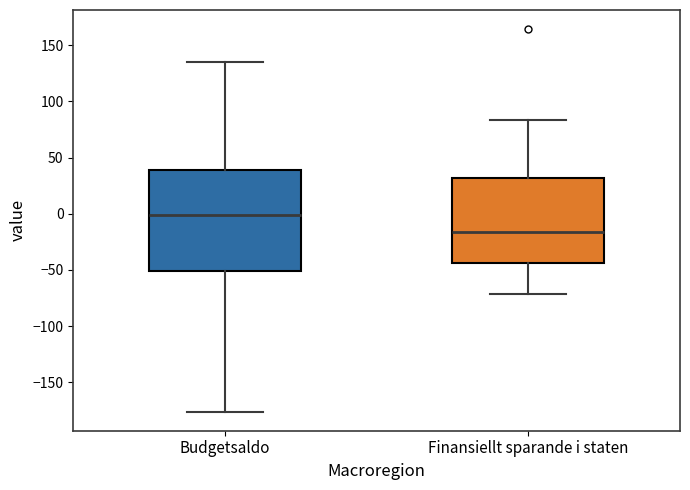

Reading left to right, transcribe this box plot: for each box, give where its median line is, the range the box spans, and where its two whiskers end, as read against the y-axis. The values are not printed on the chart, so give them approximately, as read against the axis.

Budgetsaldo: median 0, box -50 to 40, whiskers -175 to 135
Finansiellt sparande i staten: median -15, box -45 to 30, whiskers -70 to 85